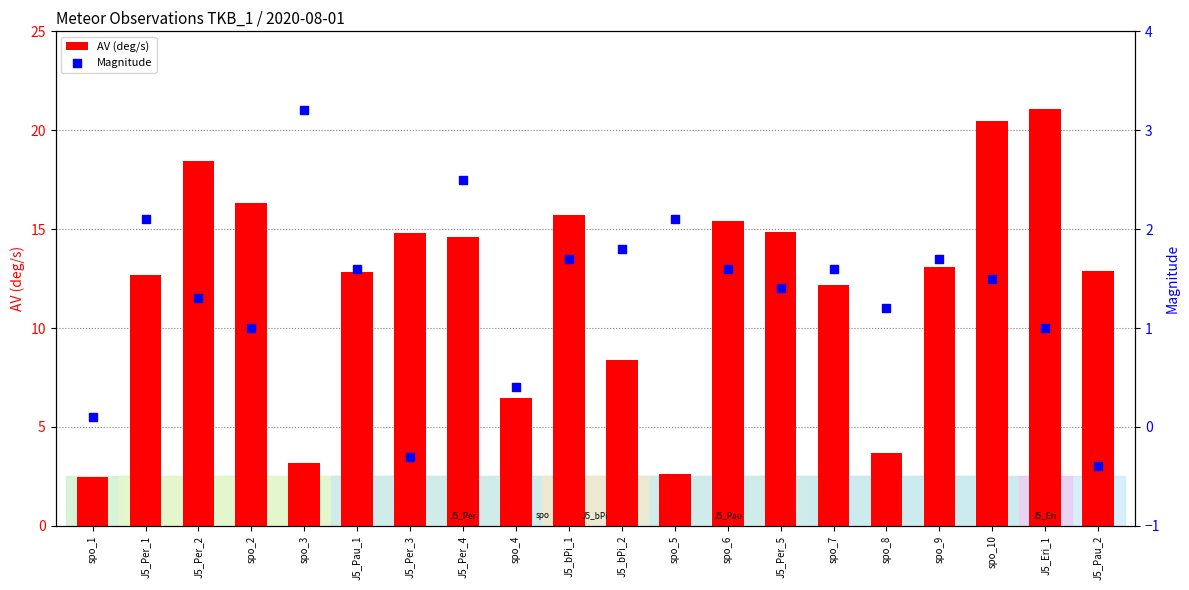

Which series has the largest total across all categories?

AV (deg/s)